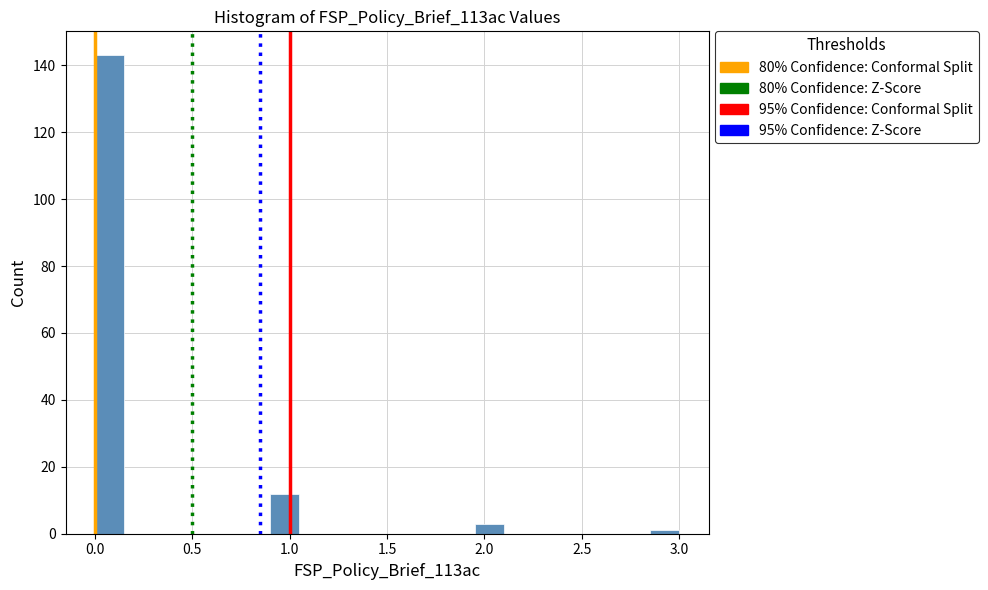

Around what value on the x-axis is the tallest bar? Give the approximate position of its centre, as read against the axis.

0.10